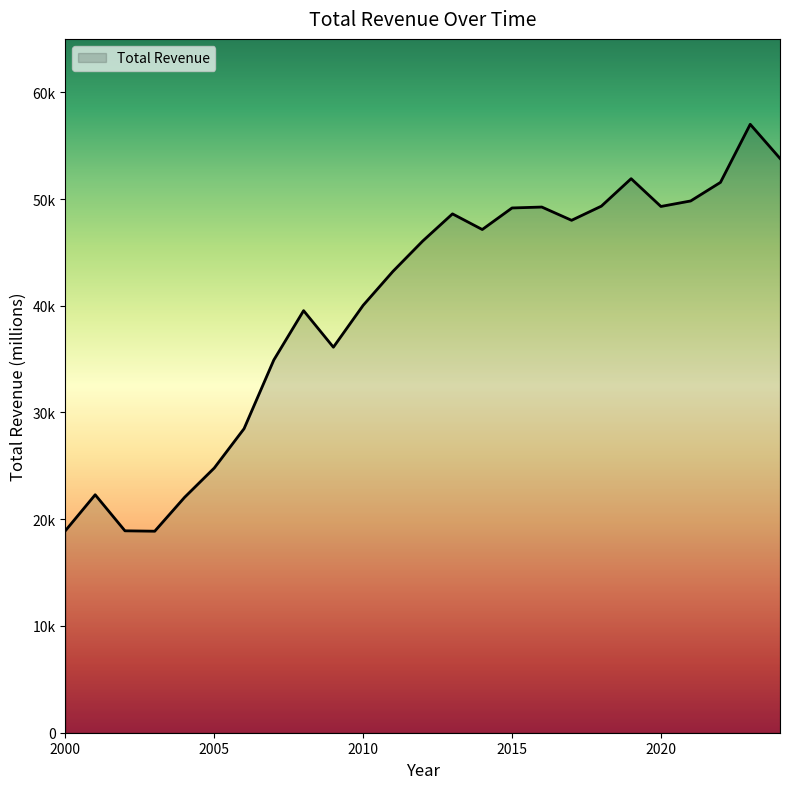

Does the chart have visible grid lines?

No